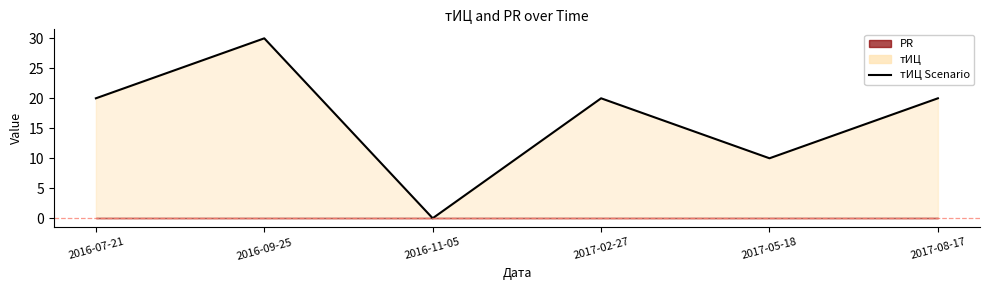

Rank the categories by value from highest to lowest.

2016-09-25, 2016-07-21, 2017-02-27, 2017-08-17, 2017-05-18, 2016-11-05